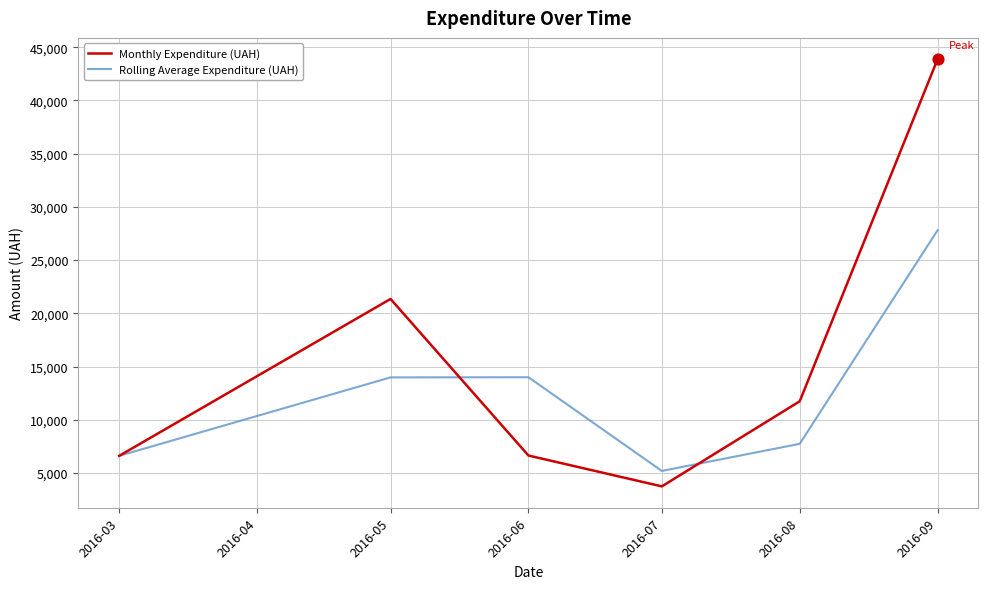

What is the spread (max minus min) of values at 2016-06?

7355.0